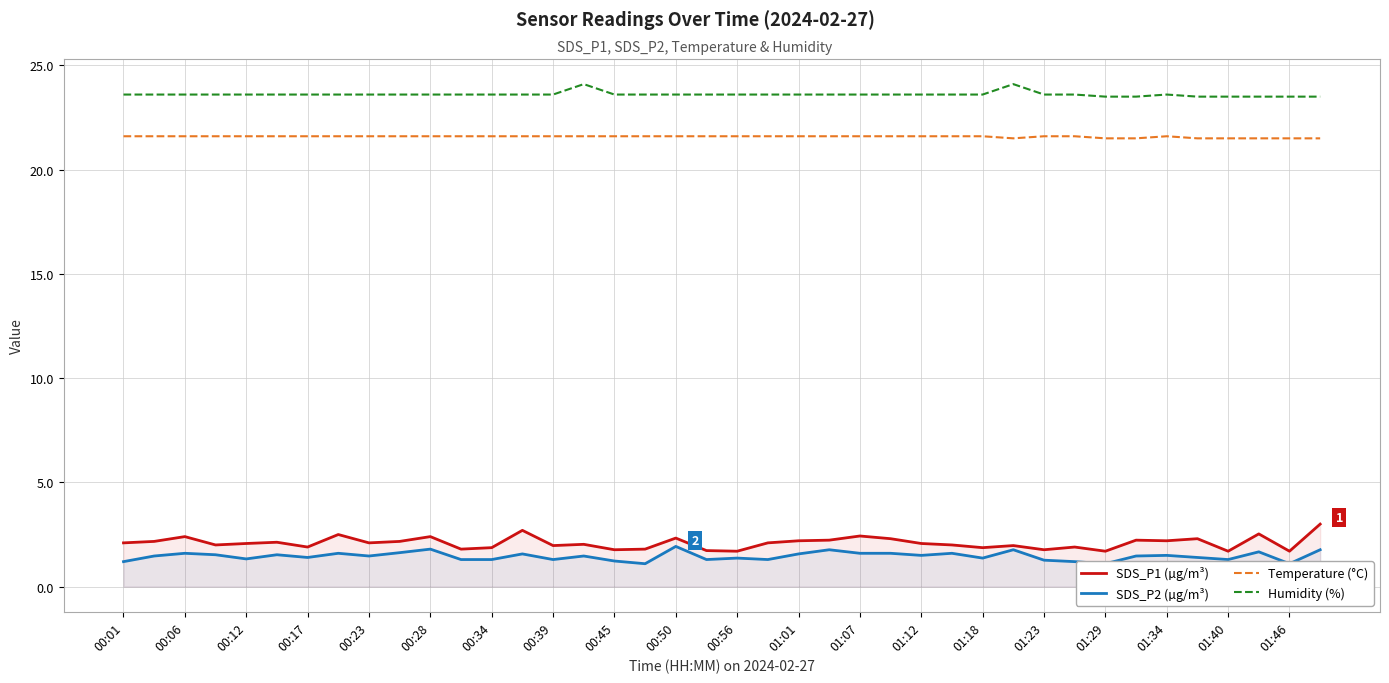

Which series has the widest spread of values?

SDS_P1 (µg/m³)